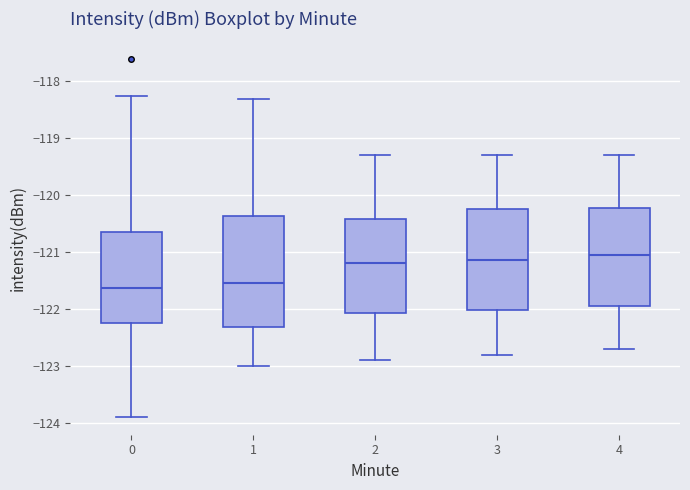

Where is the upper edge of the box at x = 1 on the y-axis? The values are not printed on the chart, so give them approximately, as read against the axis.

-120.4